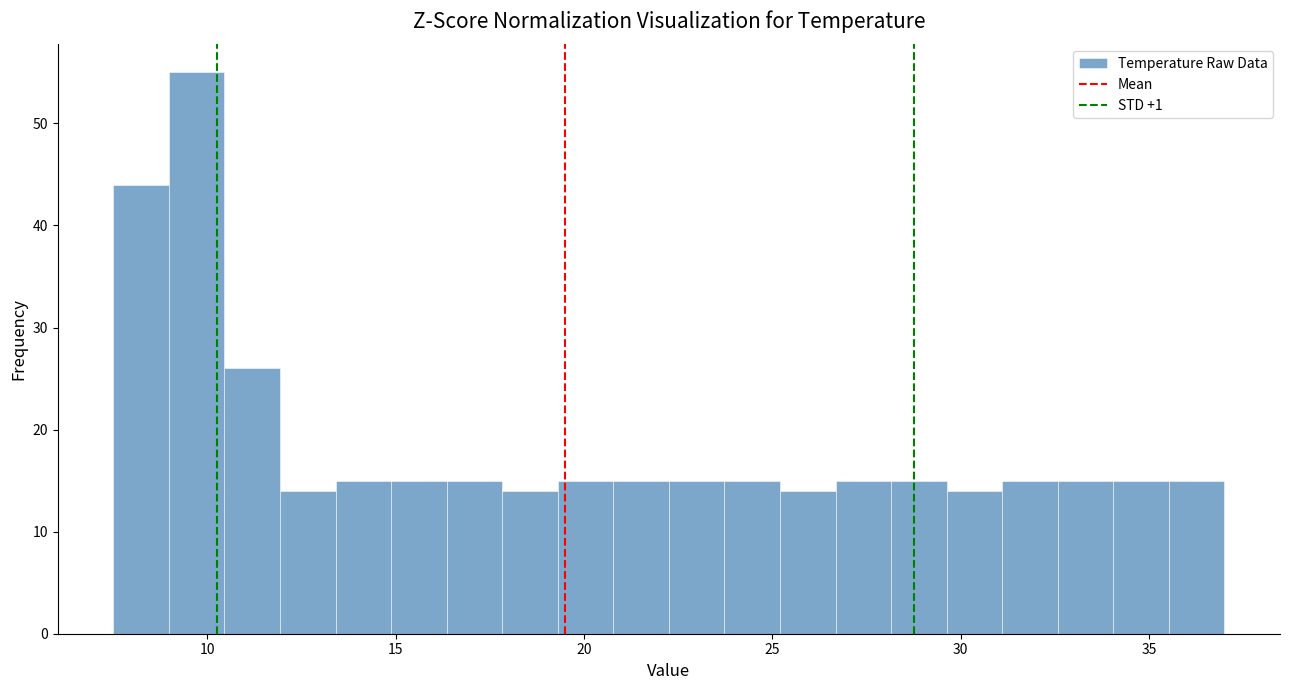

Around what value on the x-axis is the tallest bar? Give the approximate position of its centre, as read against the axis.

9.5